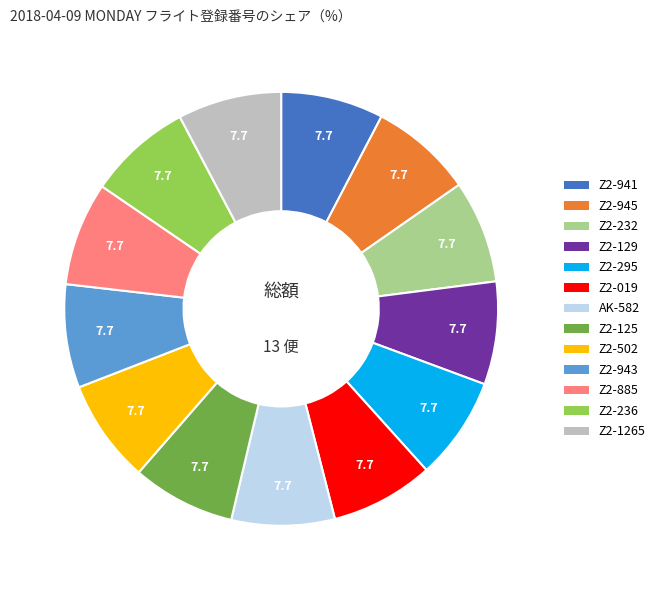

How many slices are in this pie chart?

13